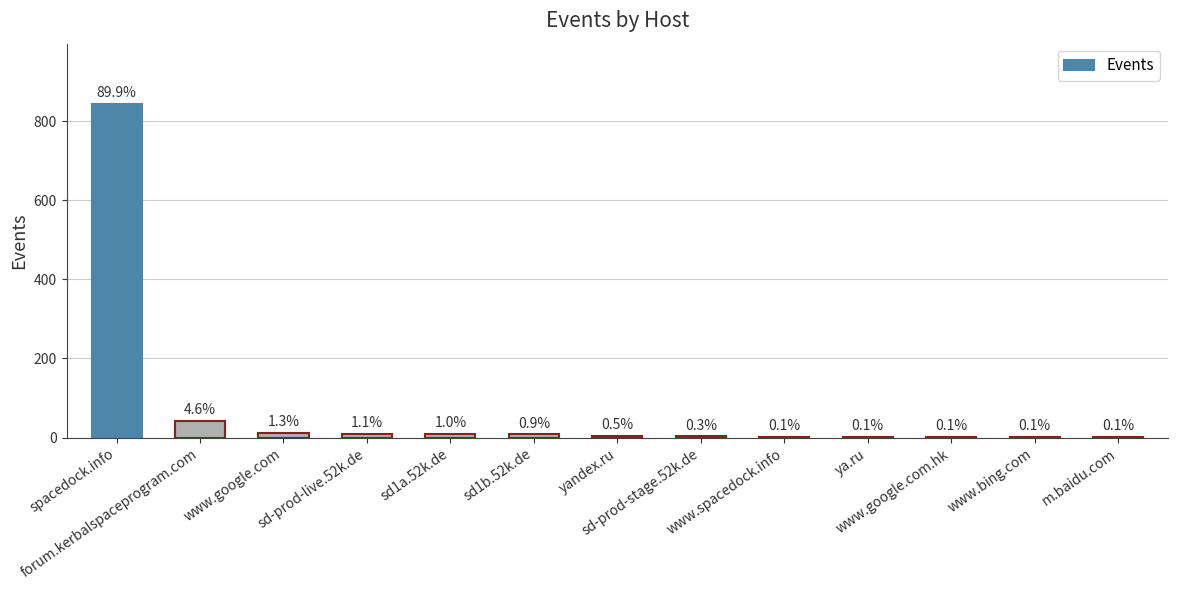

What is the change in value from spacedock.info to yandex.ru?

-839